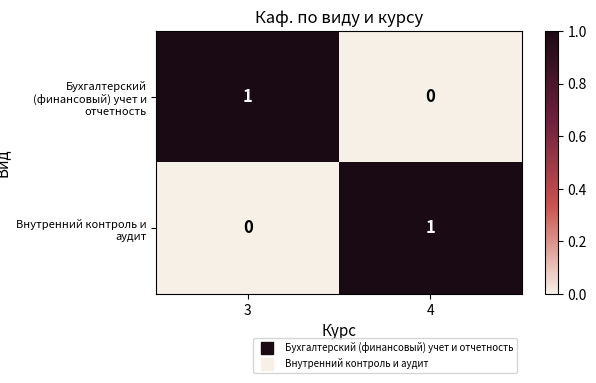

The Внутренний контроль и аудит series shows 1 at 4. True or false?

True